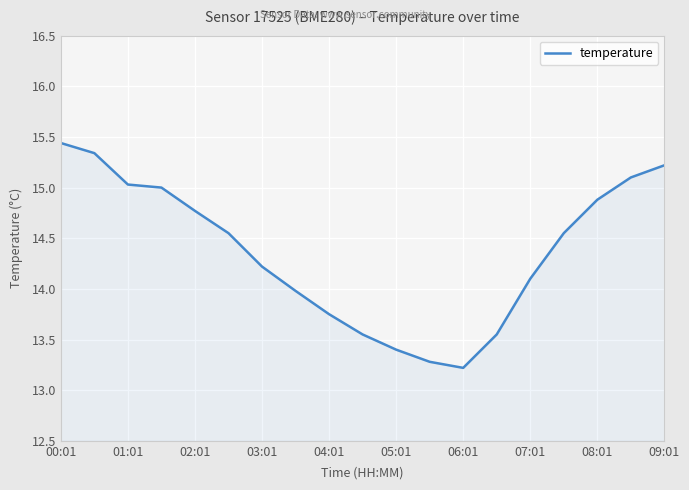

True or false: the data has more than 2 interior local peaks.

False